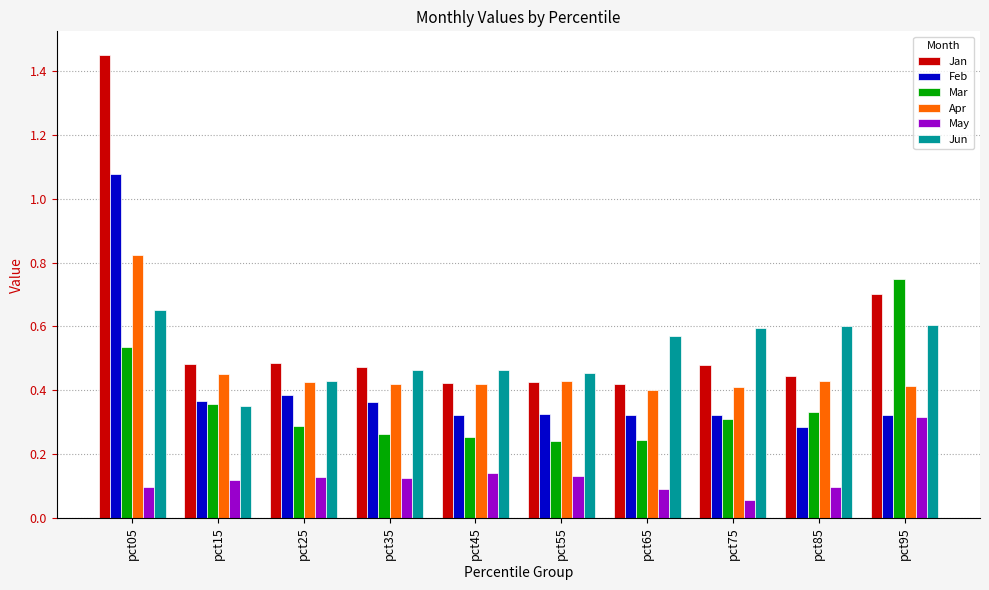

What is the difference between the maximum and minimum values in the Jan series?

1.0